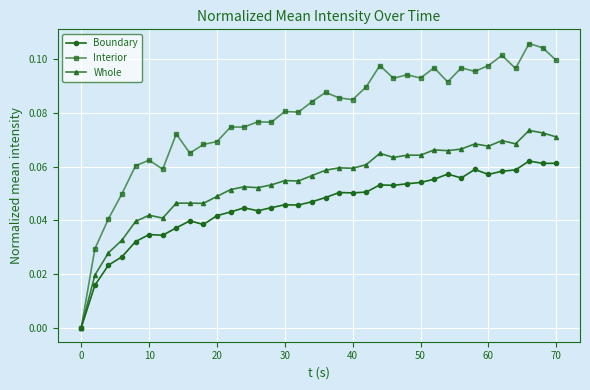

What are all the series names shown in the legend?

Boundary, Interior, Whole